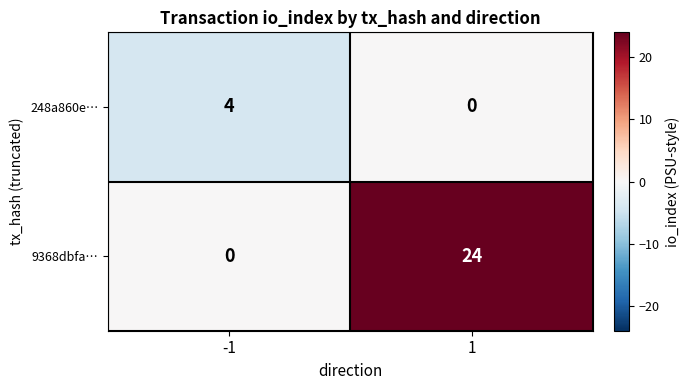

What is the total value across all series at 1?

24